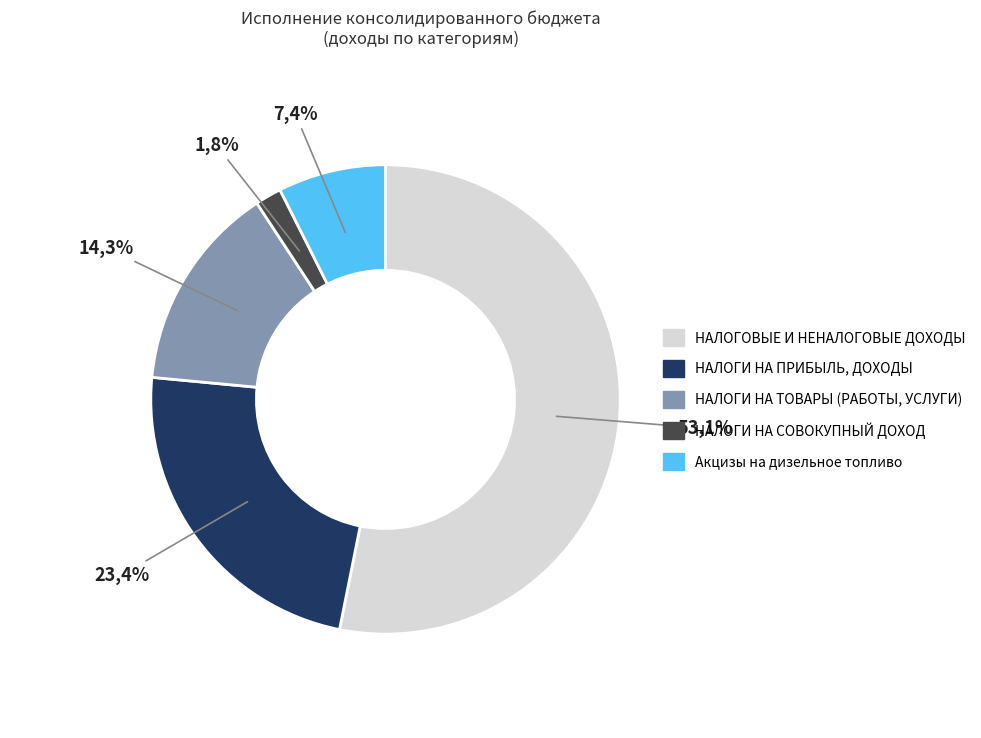

Between НАЛОГИ НА СОВОКУПНЫЙ ДОХОД and НАЛОГИ НА ТОВАРЫ (РАБОТЫ, УСЛУГИ), which is larger?

НАЛОГИ НА ТОВАРЫ (РАБОТЫ, УСЛУГИ)